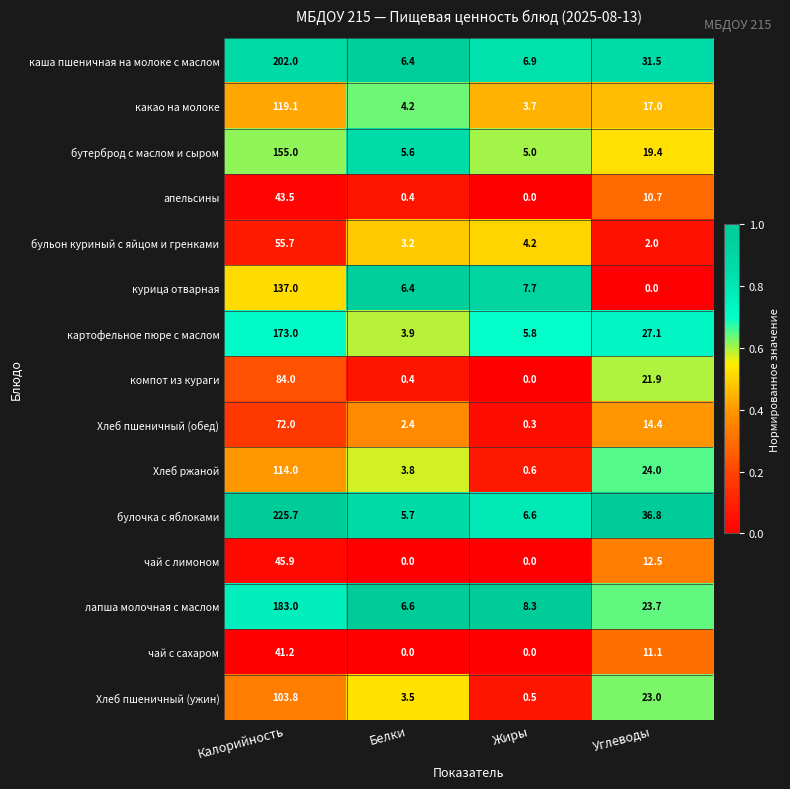

What is the minimum value for бульон куриный с яйцом и гренками?

2.0